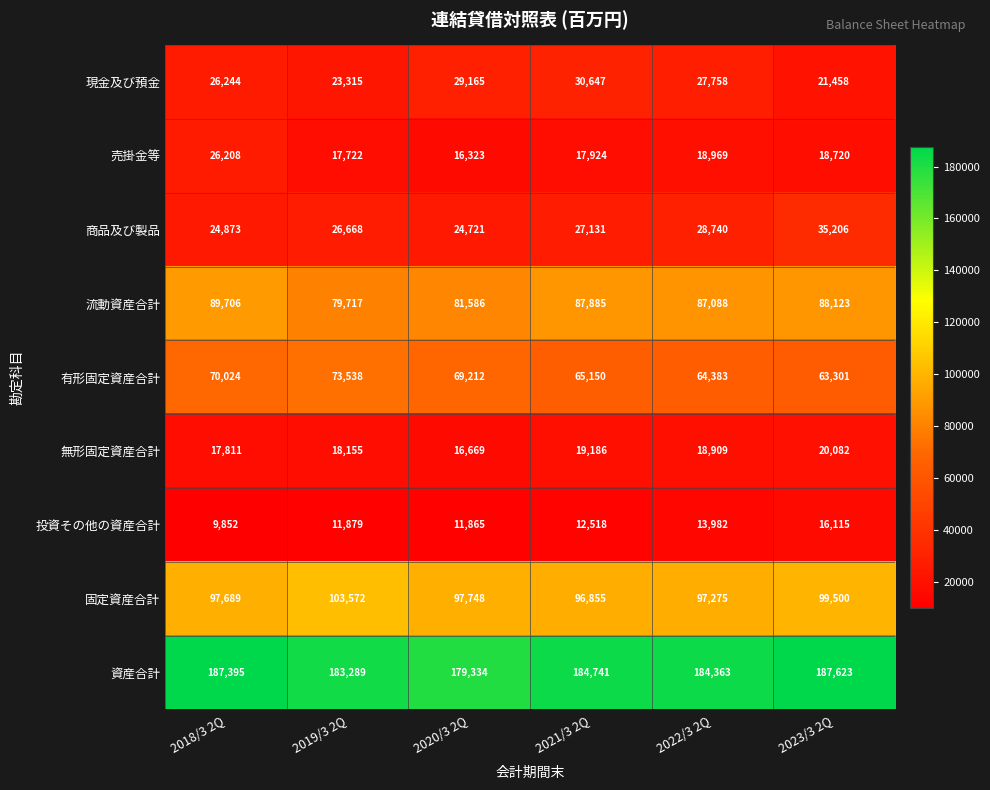

At 2022/3 2Q, list the series in order from smallest to largest.

投資その他の資産合計, 無形固定資産合計, 売掛金等, 現金及び預金, 商品及び製品, 有形固定資産合計, 流動資産合計, 固定資産合計, 資産合計